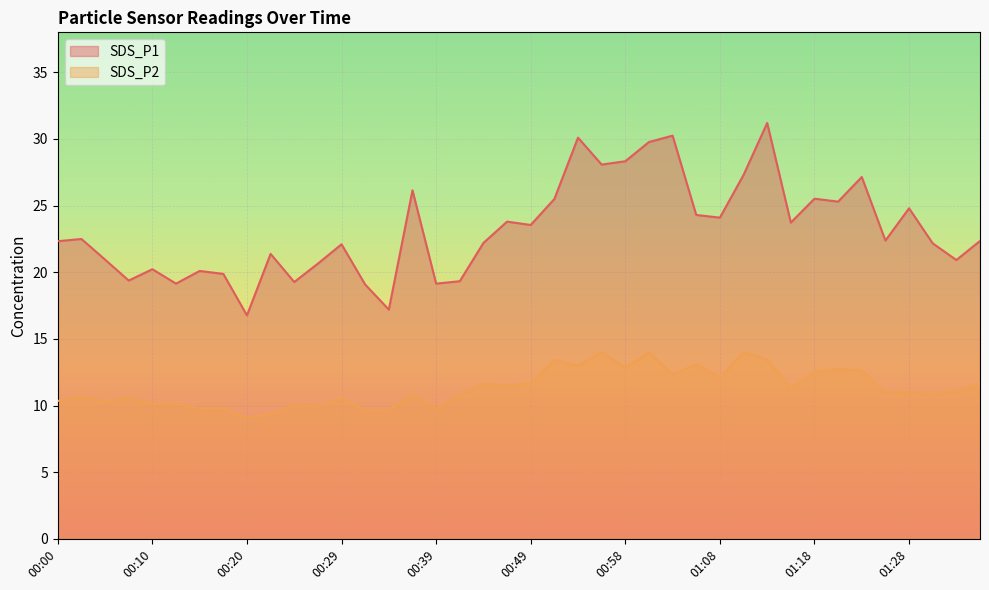

At 00:20, list the series in order from largest to smallest.

SDS_P1, SDS_P2